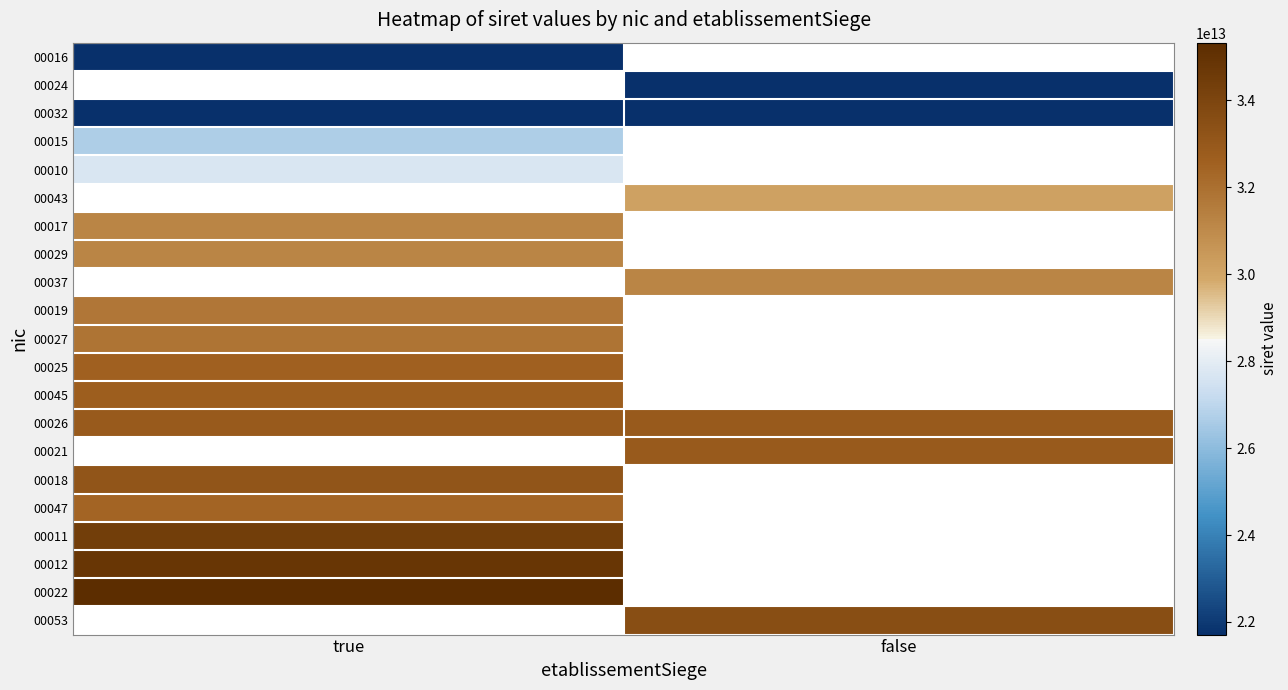

List the series in order of their overall mean, lowest first.

00016, 00024, 00032, 00015, 00010, 00043, 00017, 00029, 00037, 00019, 00027, 00025, 00045, 00026, 00021, 00018, 00047, 00011, 00012, 00022, 00053